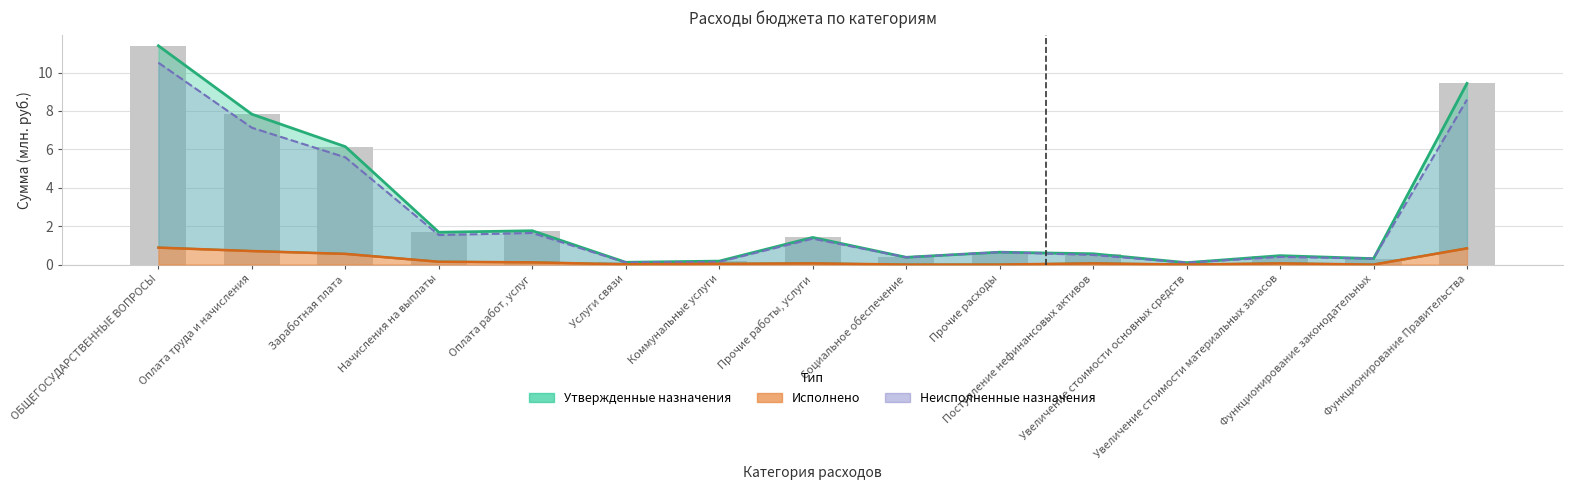

What is the maximum value for Исполнено?

0.9